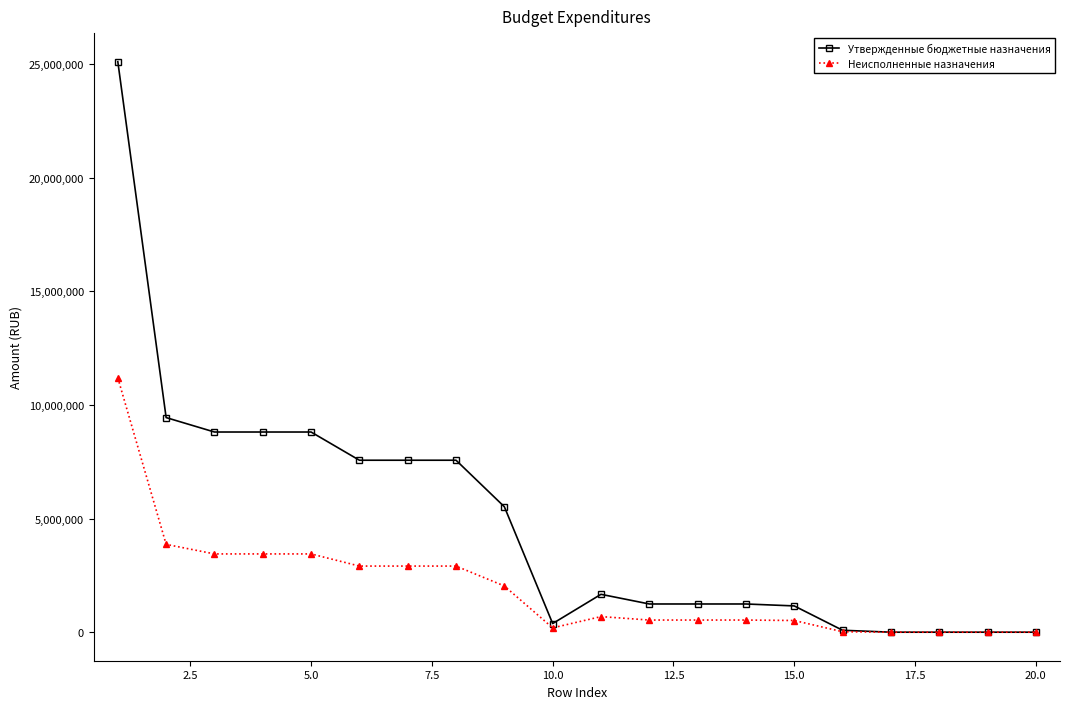

Which series has the widest spread of values?

Утвержденные бюджетные назначения